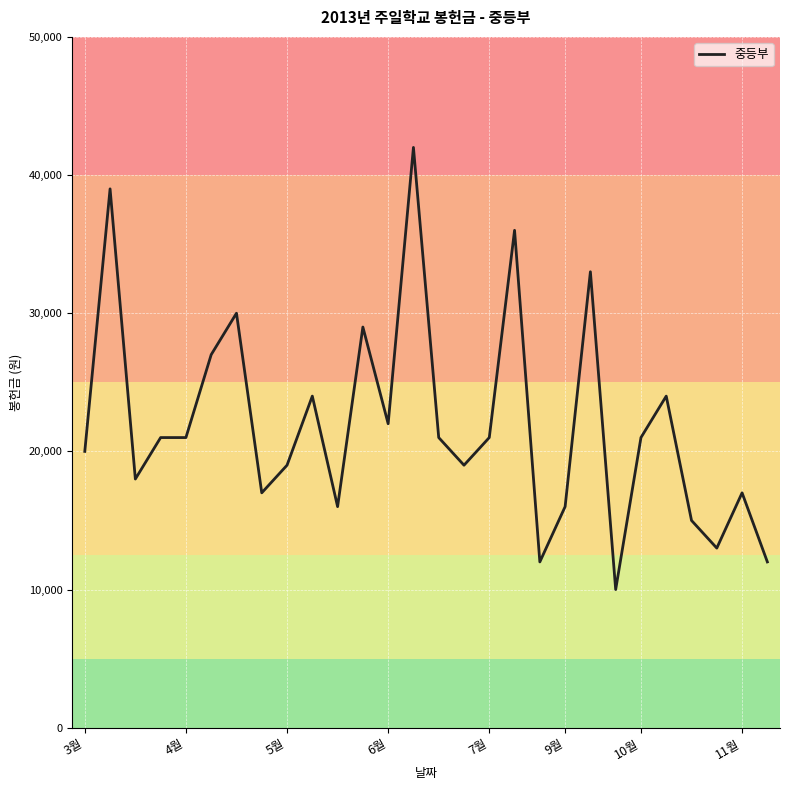

What is the difference between the maximum and minimum values?

32000